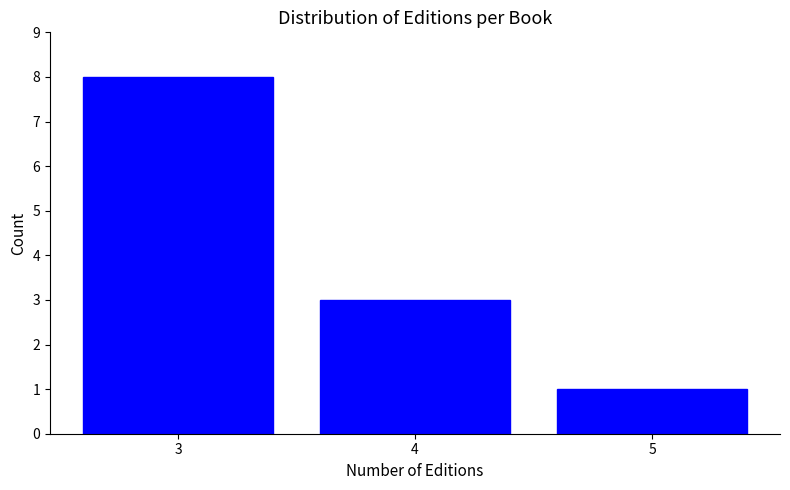

Reading left to right, list all the values displayed in this chart.

8	3	1